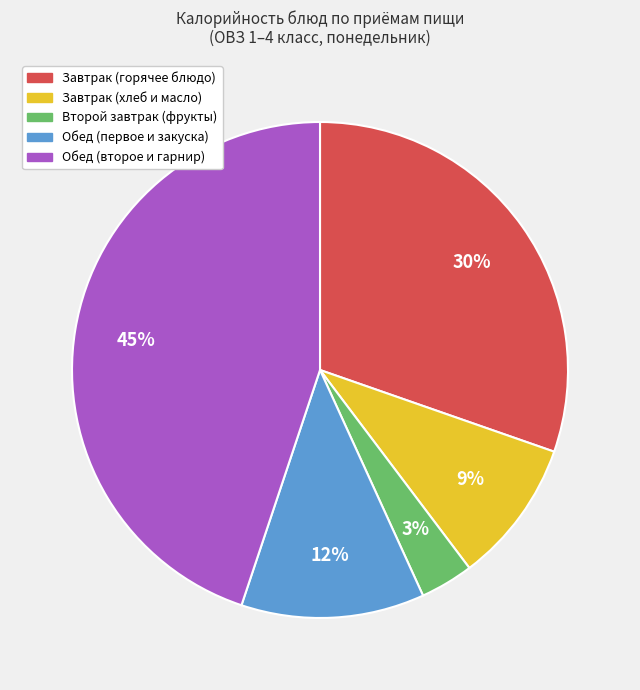

How many slices are in this pie chart?

5